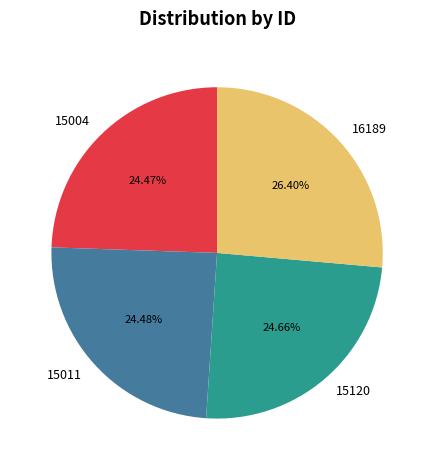

To the nearest percent, what is the combined percentage of 16189 and 15011?

51%